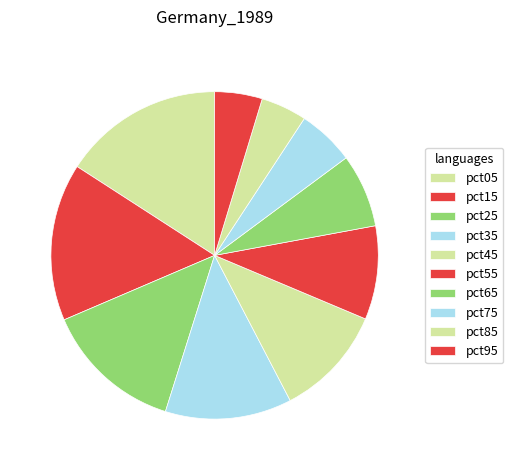

How many segments does this pie chart have?

10